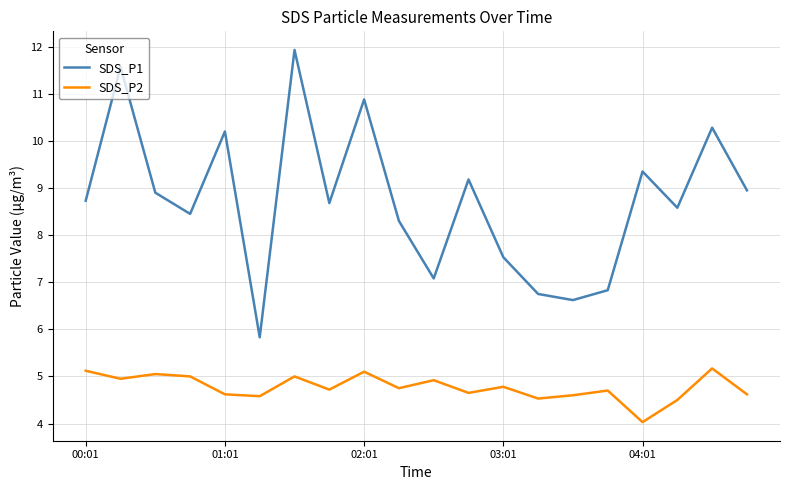

Rank the series by their average value, from highest to lowest.

SDS_P1, SDS_P2